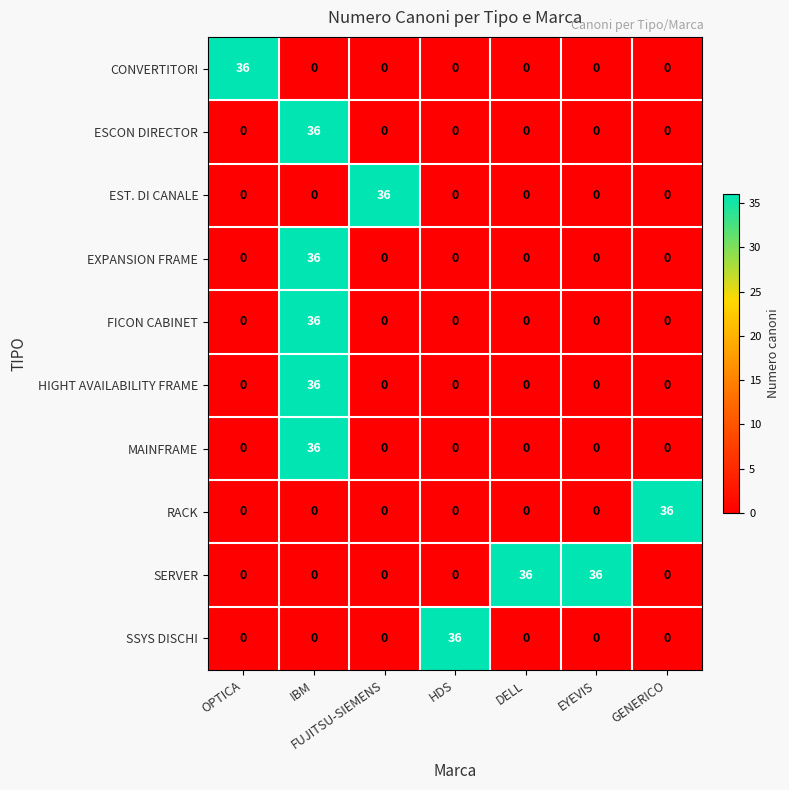

At which category is the sum across all series the highest?

IBM